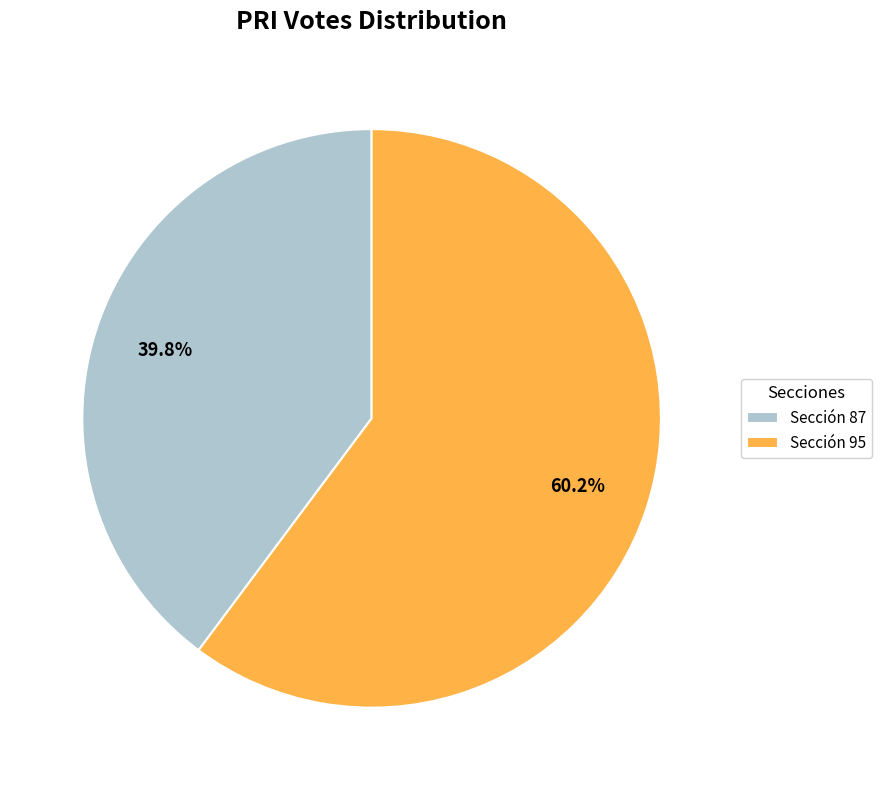

Rank the categories by value from lowest to highest.

Sección 87, Sección 95